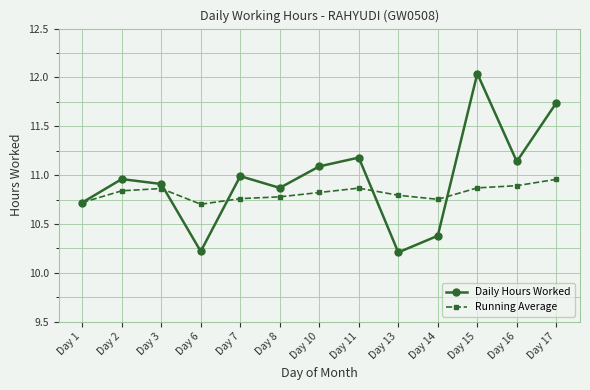

Where is Daily Hours Worked nearest to the value 11?

Day 7